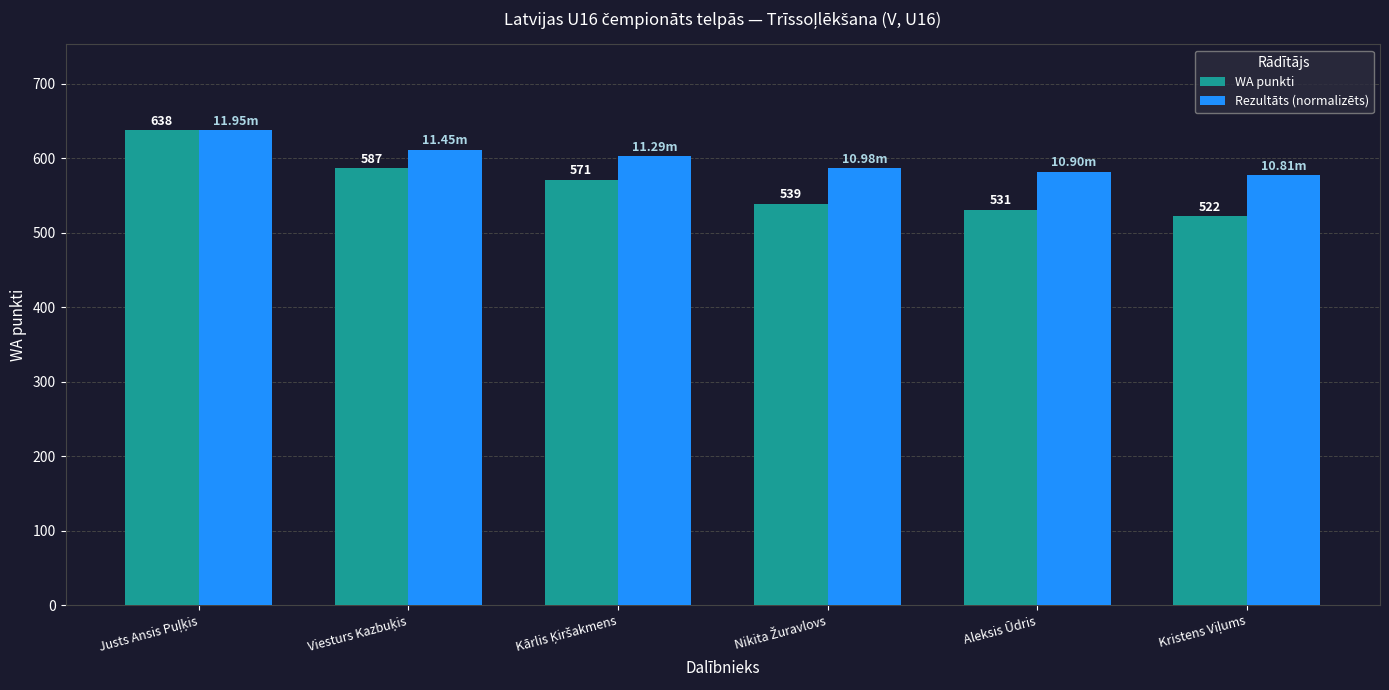

Which series has the largest range (max minus min)?

WA punkti